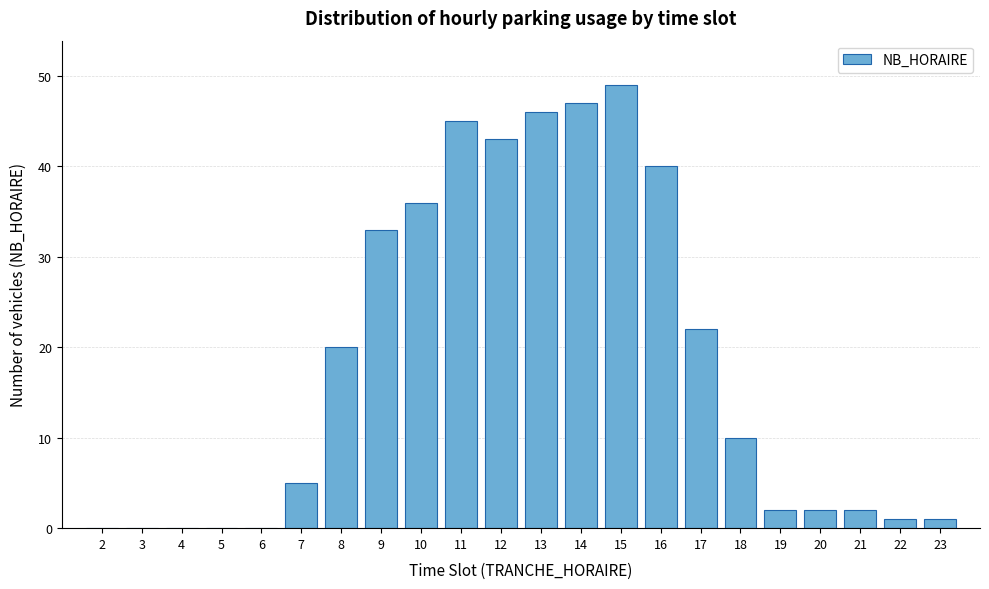

Reading right to left, list all the values displayed in this chart.

23=1	22=1	21=2	20=2	19=2	18=10	17=22	16=40	15=49	14=47	13=46	12=43	11=45	10=36	9=33	8=20	7=5	6=0	5=0	4=0	3=0	2=0